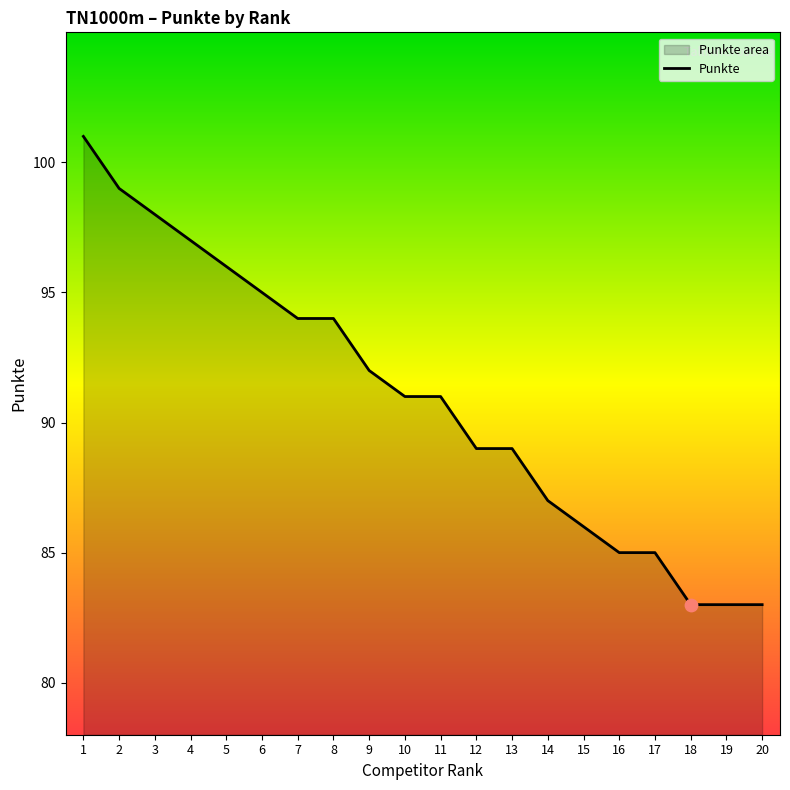

Which has a higher value, 3 or 20?

3